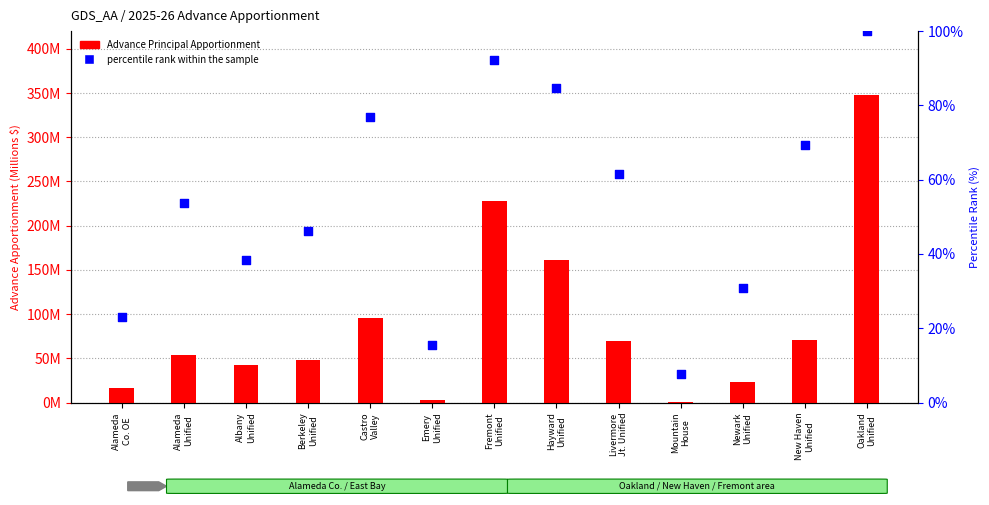

At which category is the sum across all series the highest?

Oakland
Unified